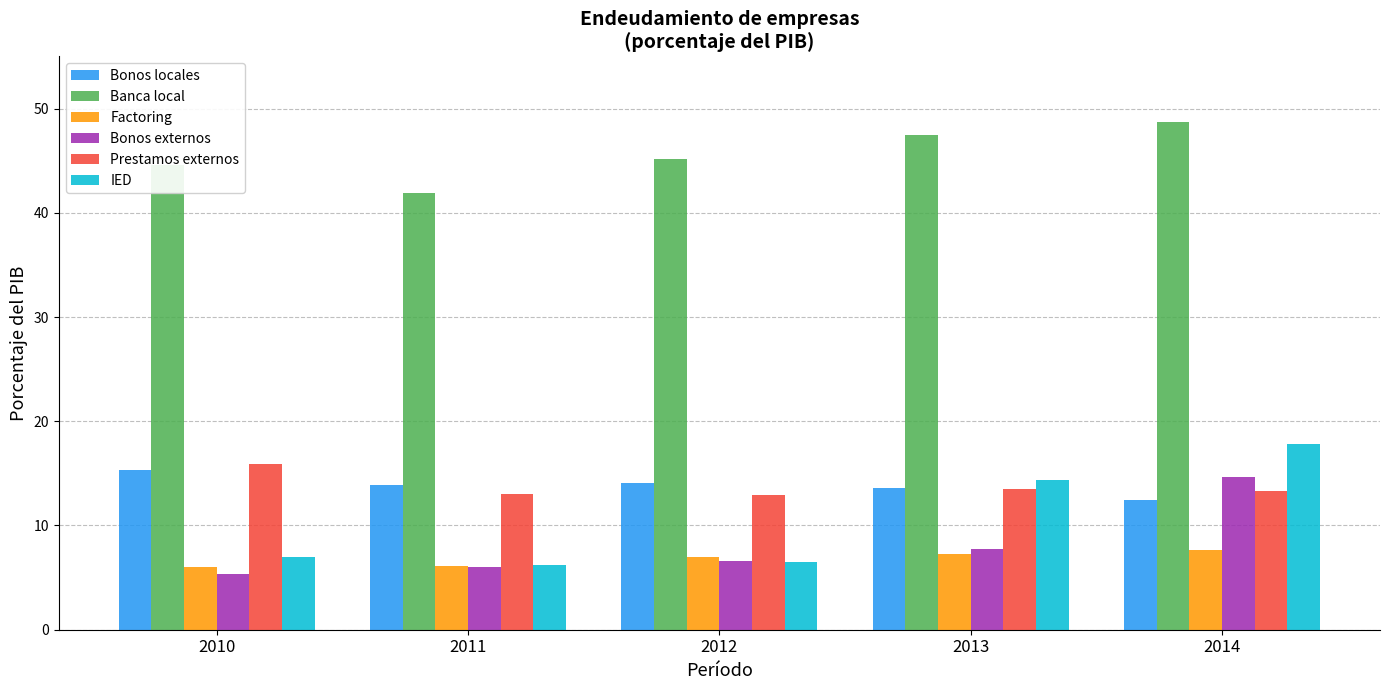

What is the value of the IED bar at the 5th from the left?

17.8